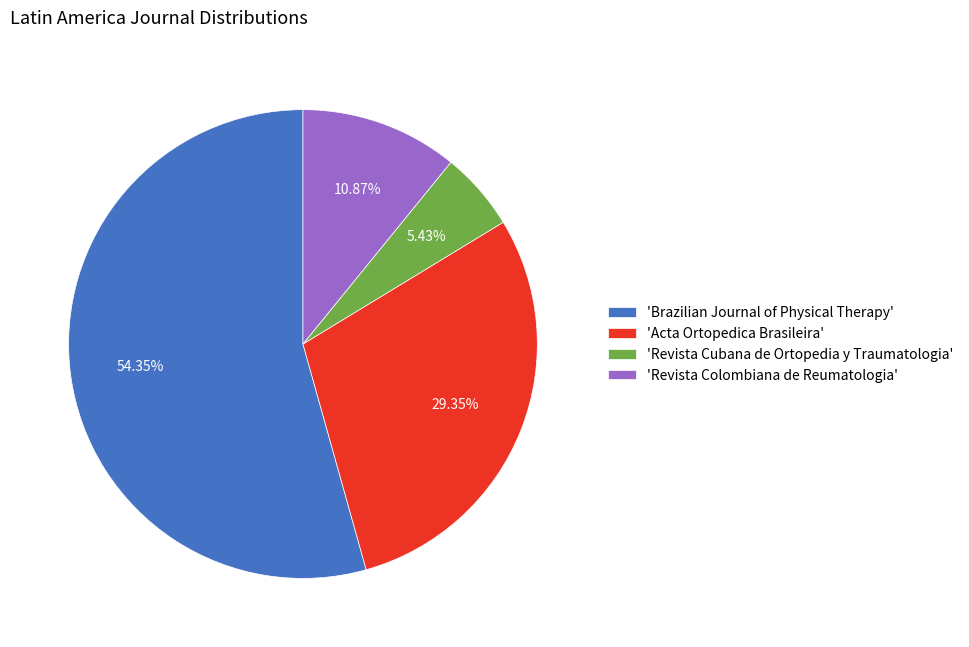

Combined, do 'Acta Ortopedica Brasileira' and 'Revista Cubana de Ortopedia y Traumatologia' account for over 50%?

No